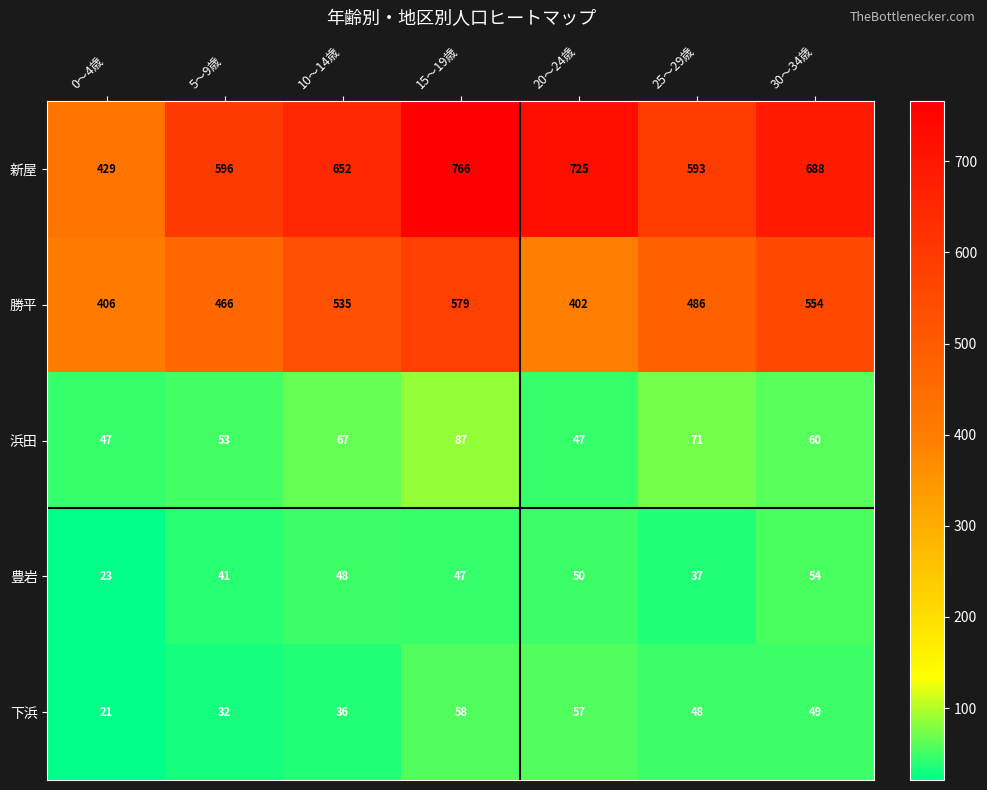

Which series has the largest range (max minus min)?

新屋